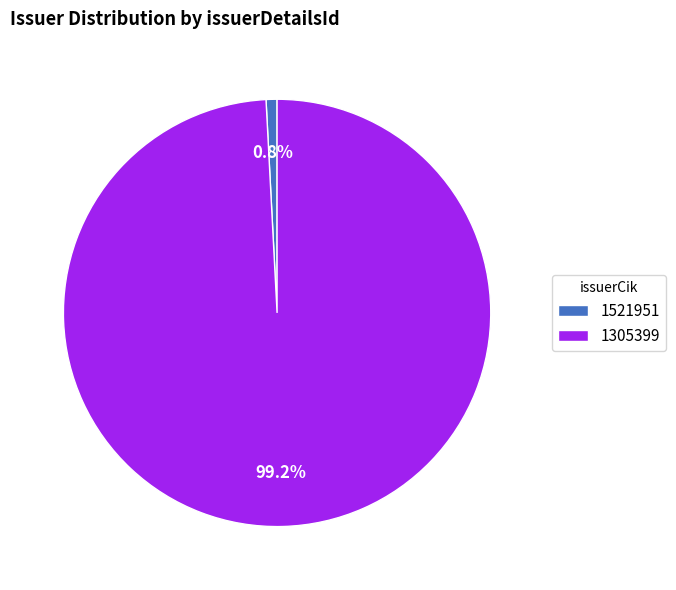

Is 1305399 the majority of the pie?

Yes